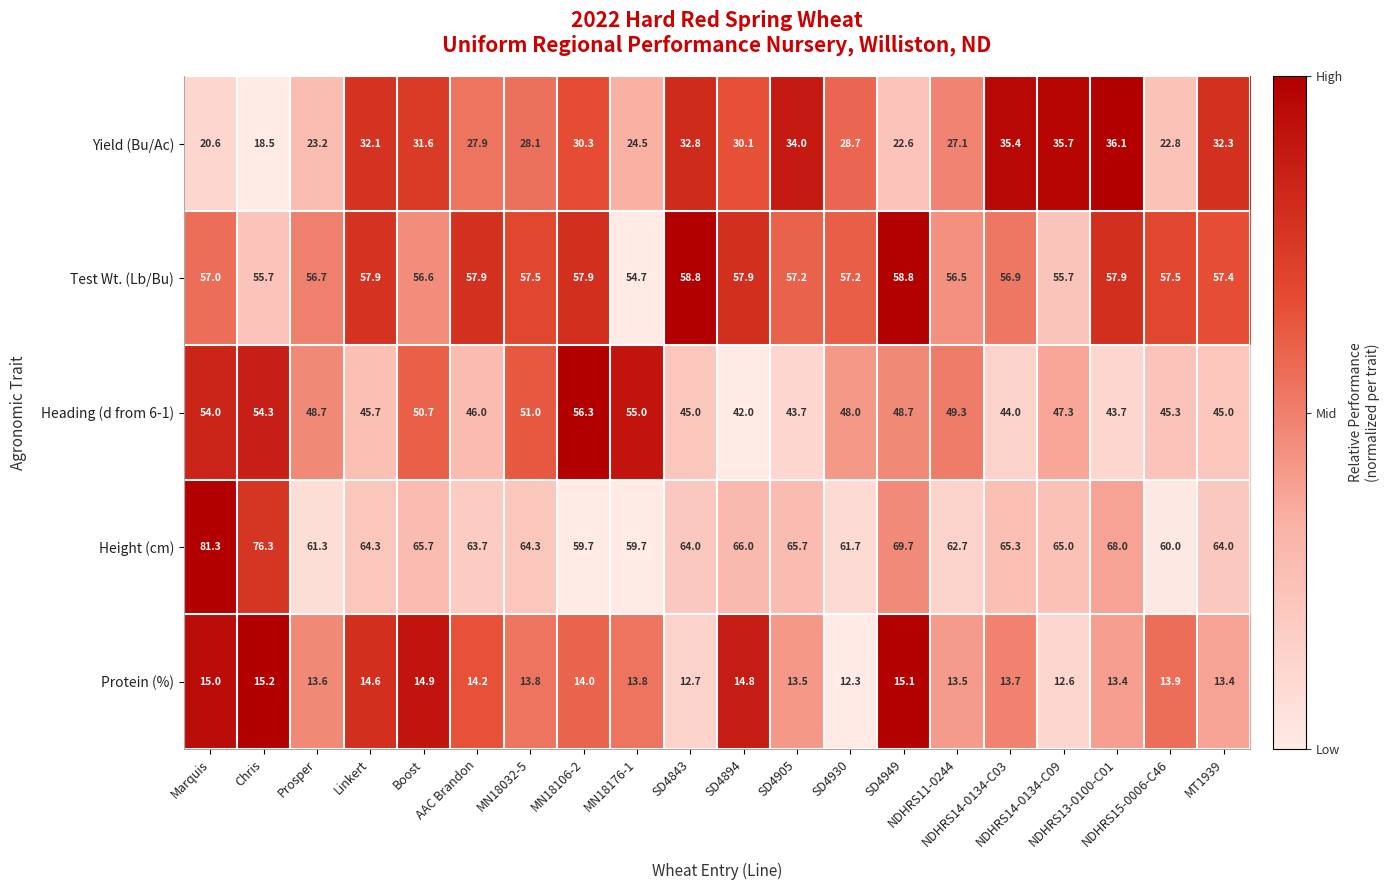

What is the total value across all series at NDHRS14-0134-C09?

216.3